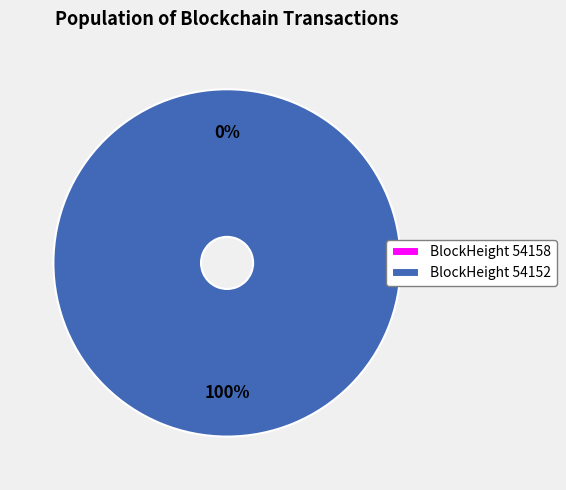

Which category has the smallest portion of the pie?

54158